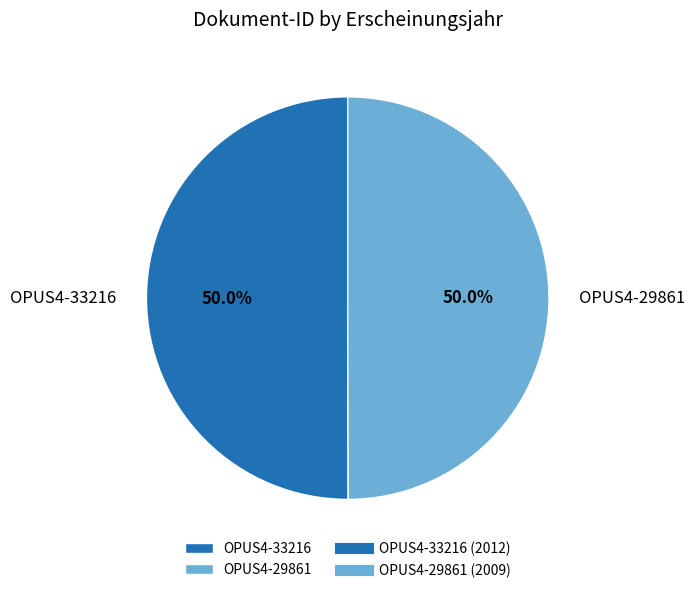

What percentage is the OPUS4-33216 slice, to the nearest percent?

50%